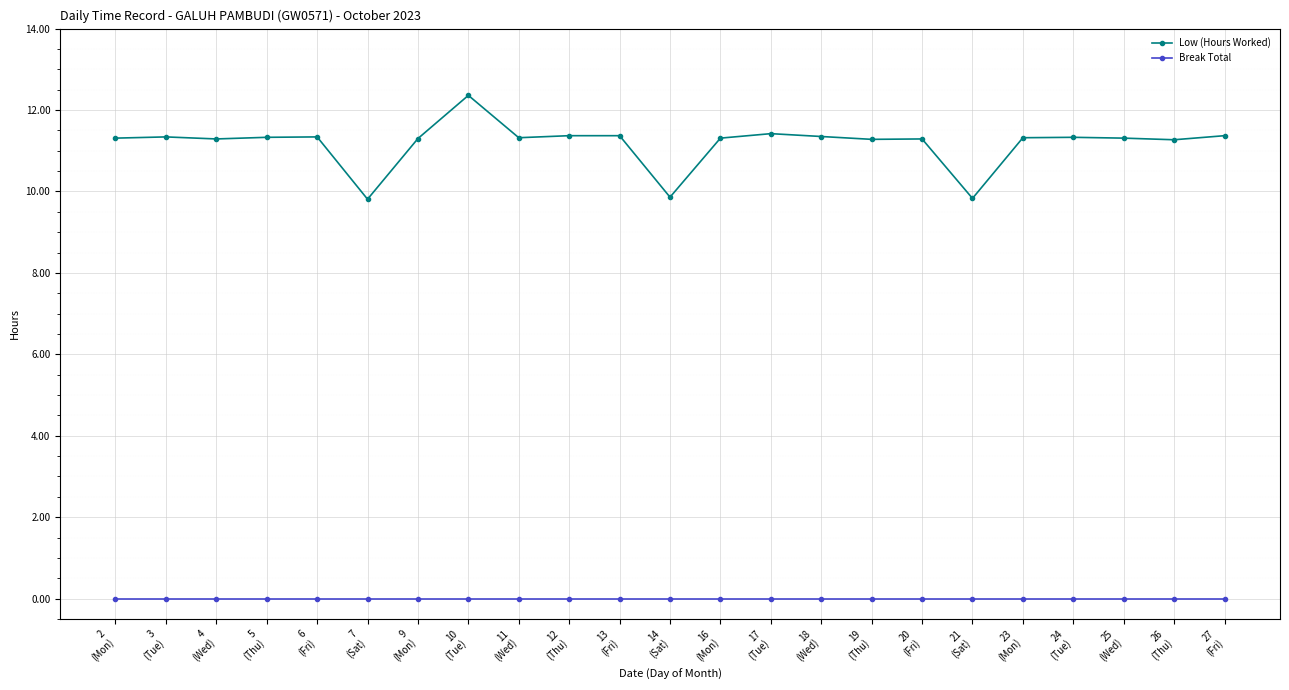

Count the Low (Hours Worked) values in the range 11 to 12.

19